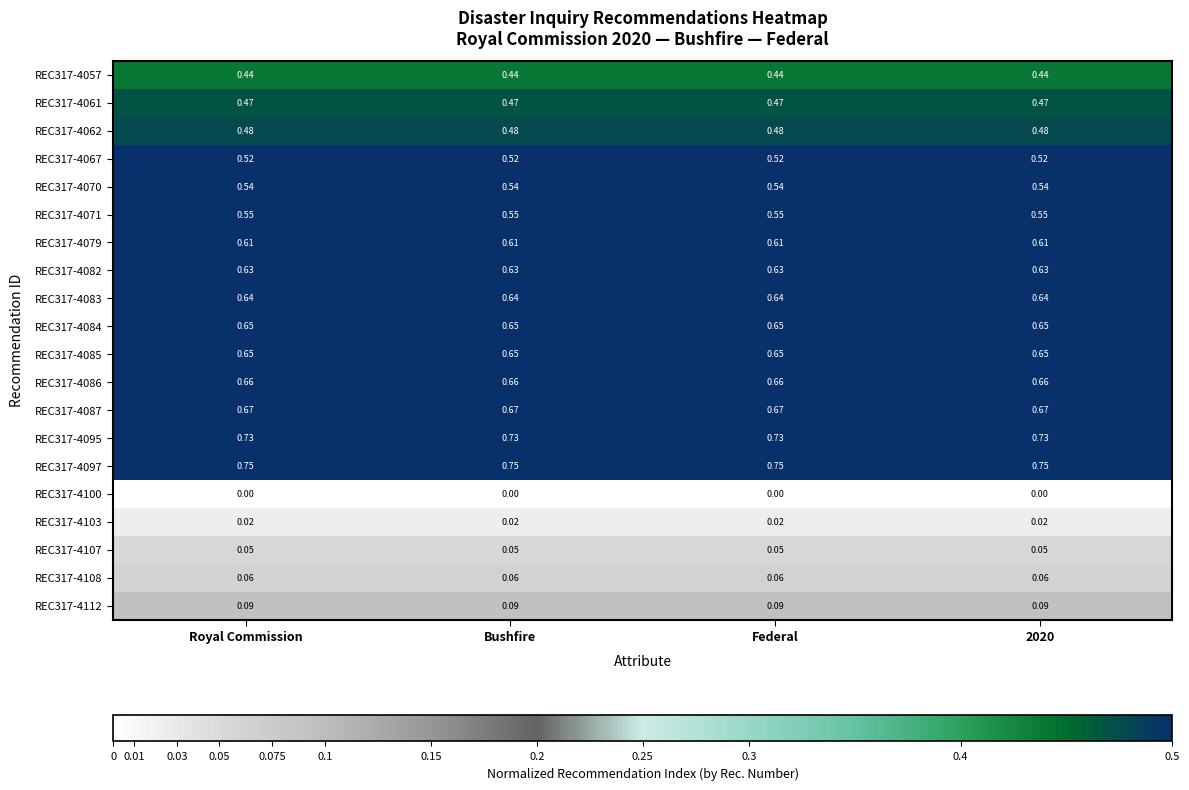

Is the value of REC317-4095 at Bushfire greater than the value of REC317-4070 at Bushfire?

Yes